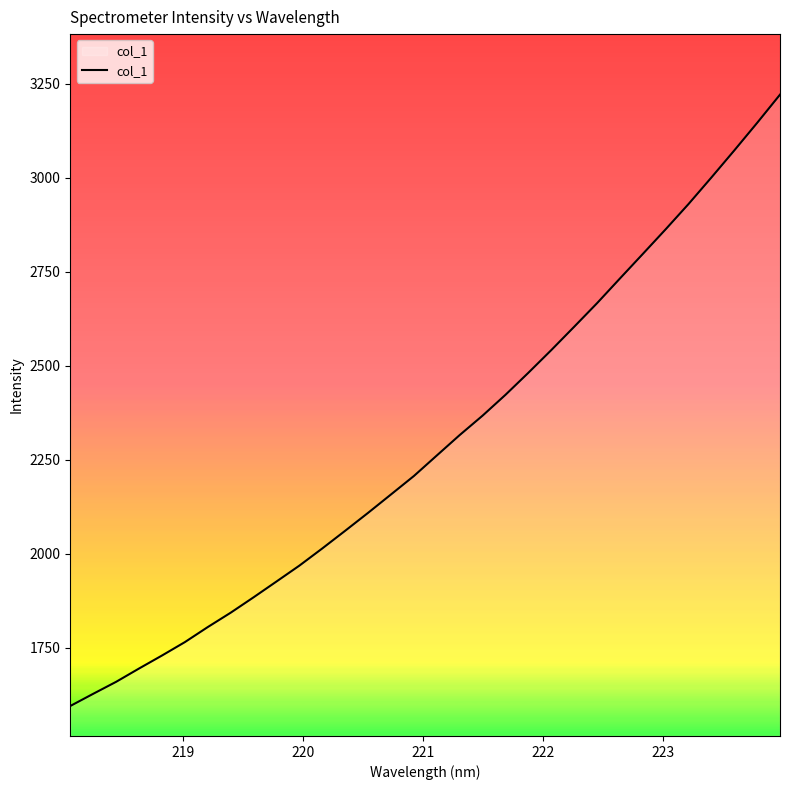

What is the smallest value displayed?

1594.4